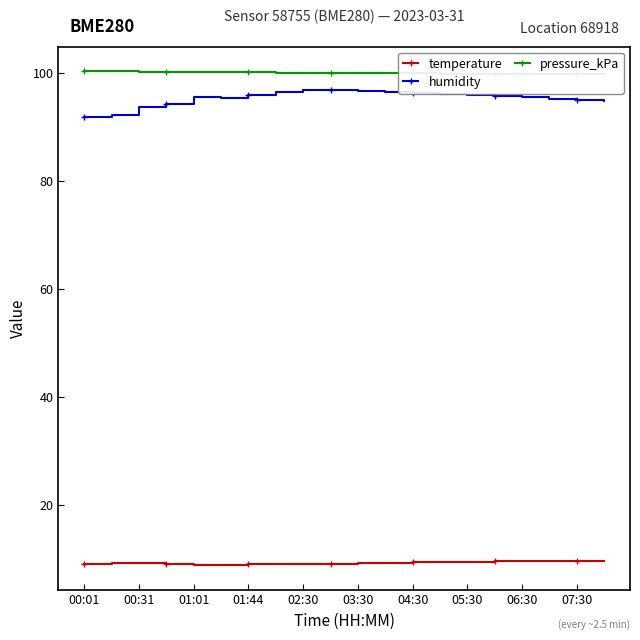

True or false: temperature and humidity intersect in this chart.

False